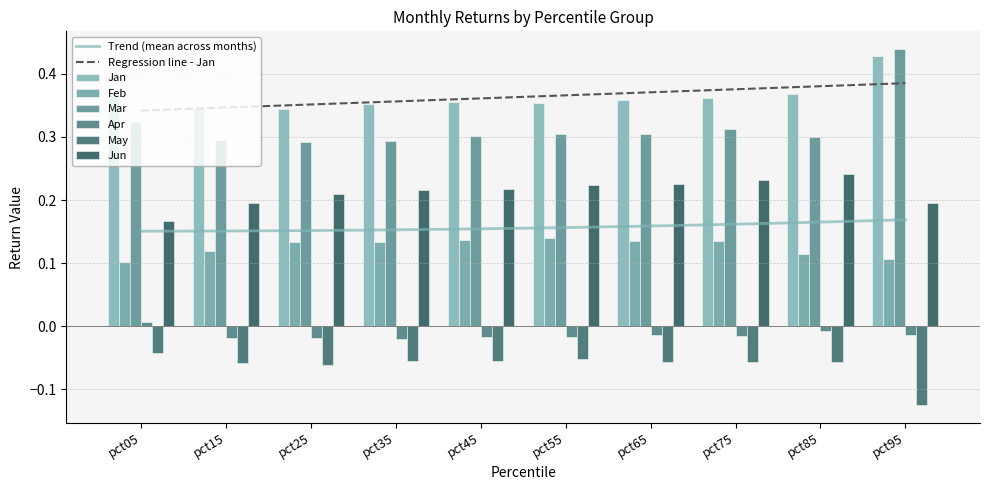

What is the value of the Jun bar at the 5th from the left?

0.2